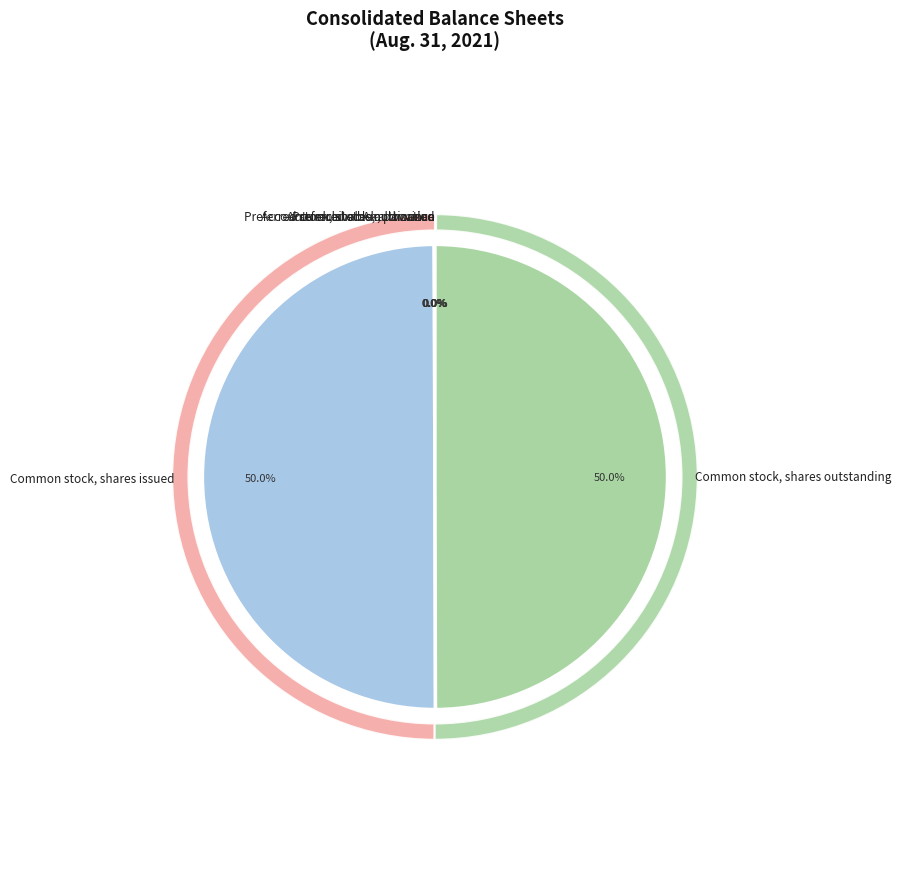

Between Preferred stock, shares authorized and Common stock, shares issued, which is larger?

Common stock, shares issued